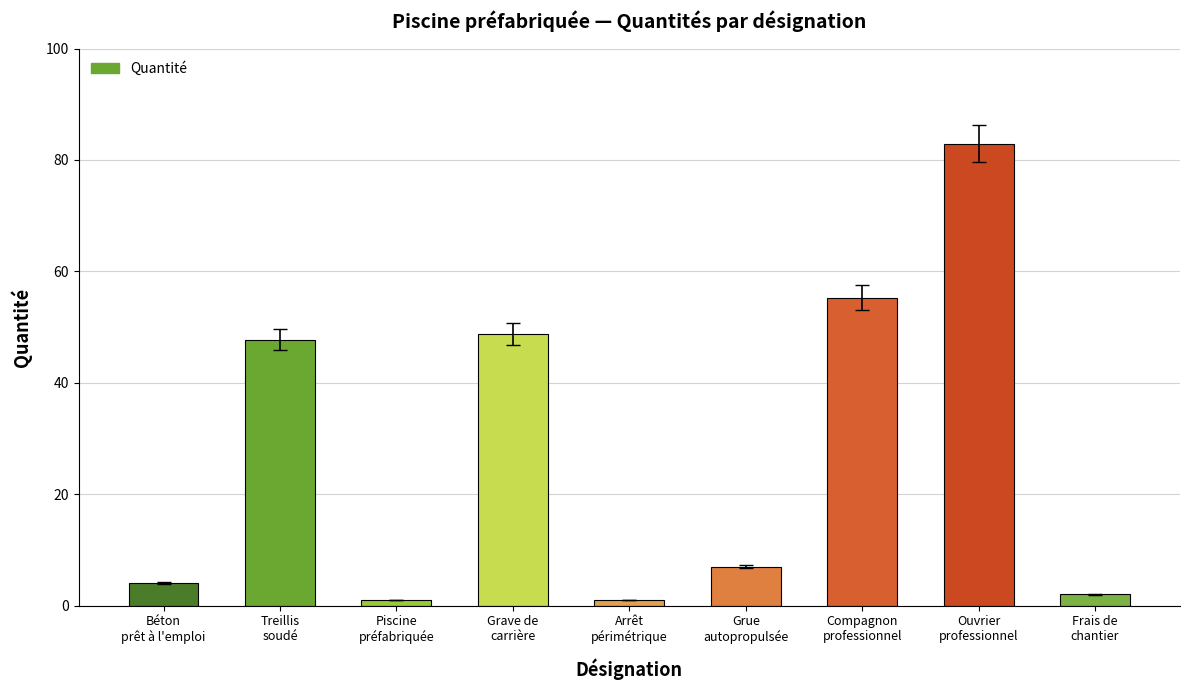

Reading left to right, transcribe all the data shown in this chart.

4.0	47.7	1.0	48.8	1.0	7.0	55.3	82.9	2.0